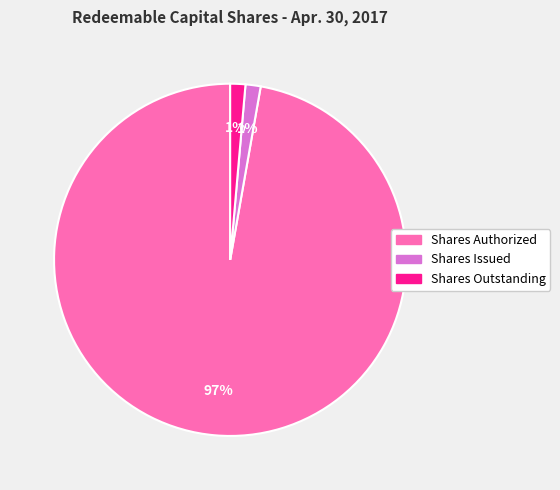

To the nearest percent, what is the average slice percentage?

33%